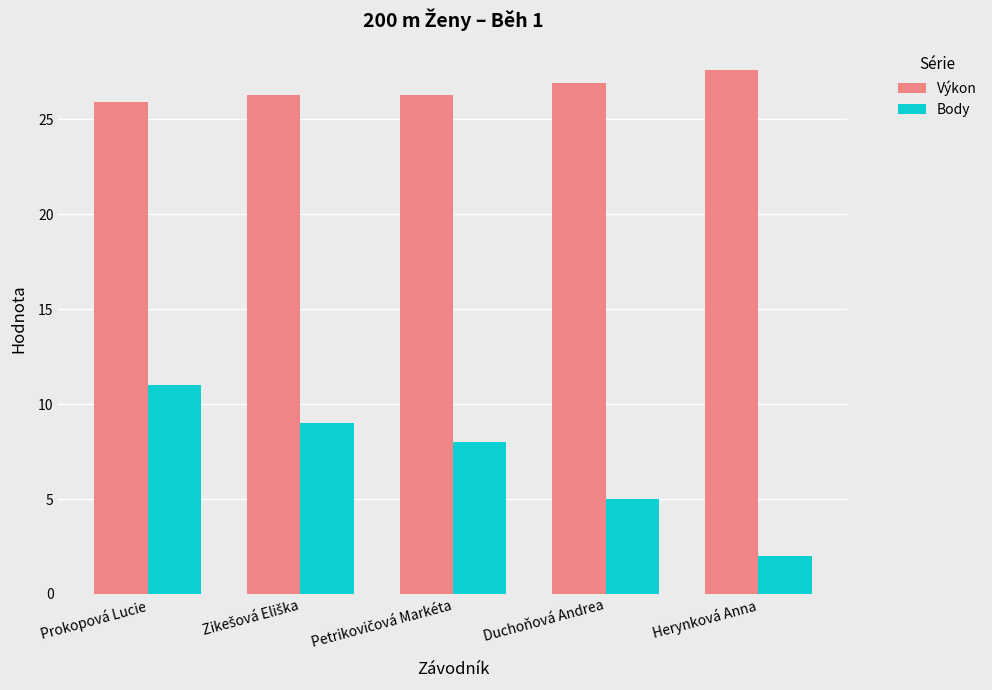

What is the label of the 1st bar from the right?

Herynková Anna